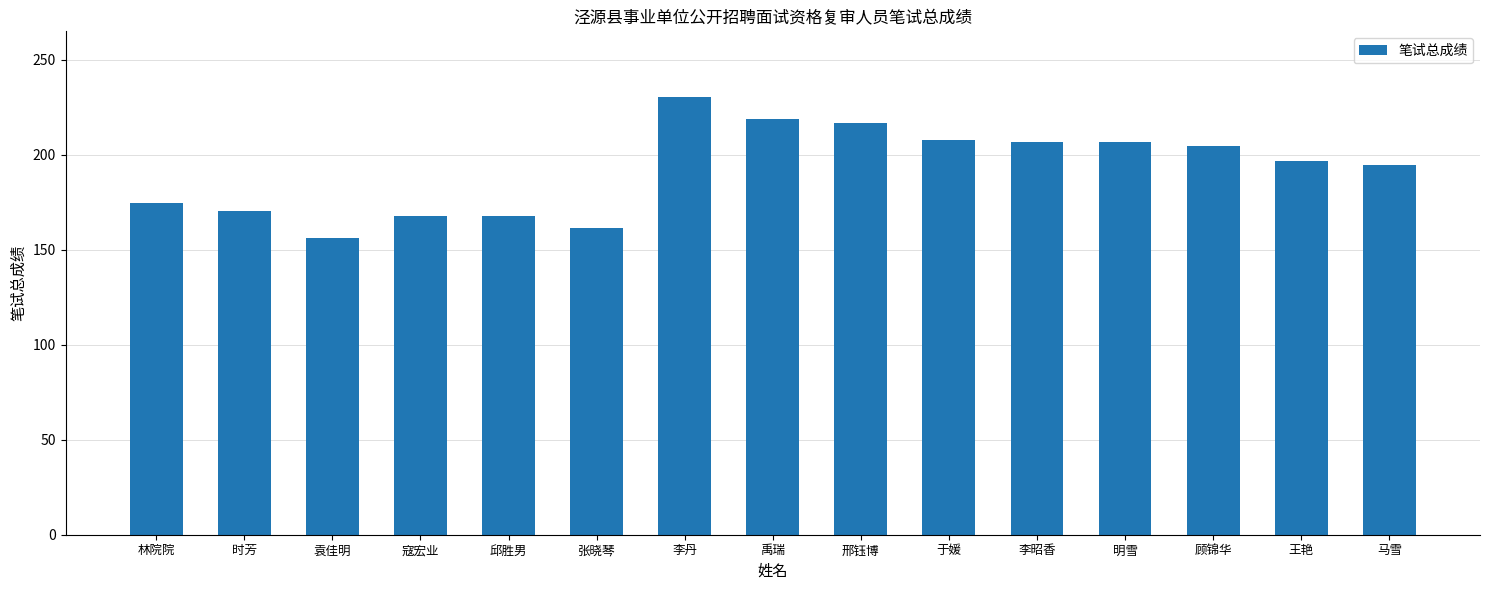

Does the chart contain stacked bars?

No